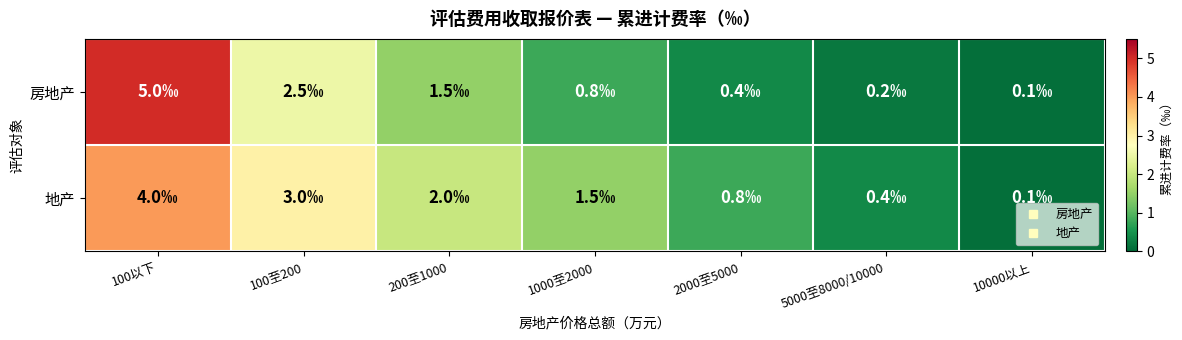

List the series in order of their overall mean, highest first.

地产, 房地产